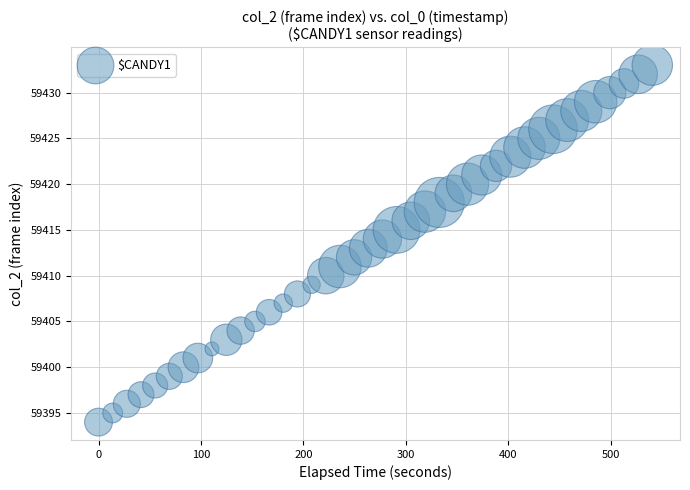

What is the range of Y values (max minus min)?

39